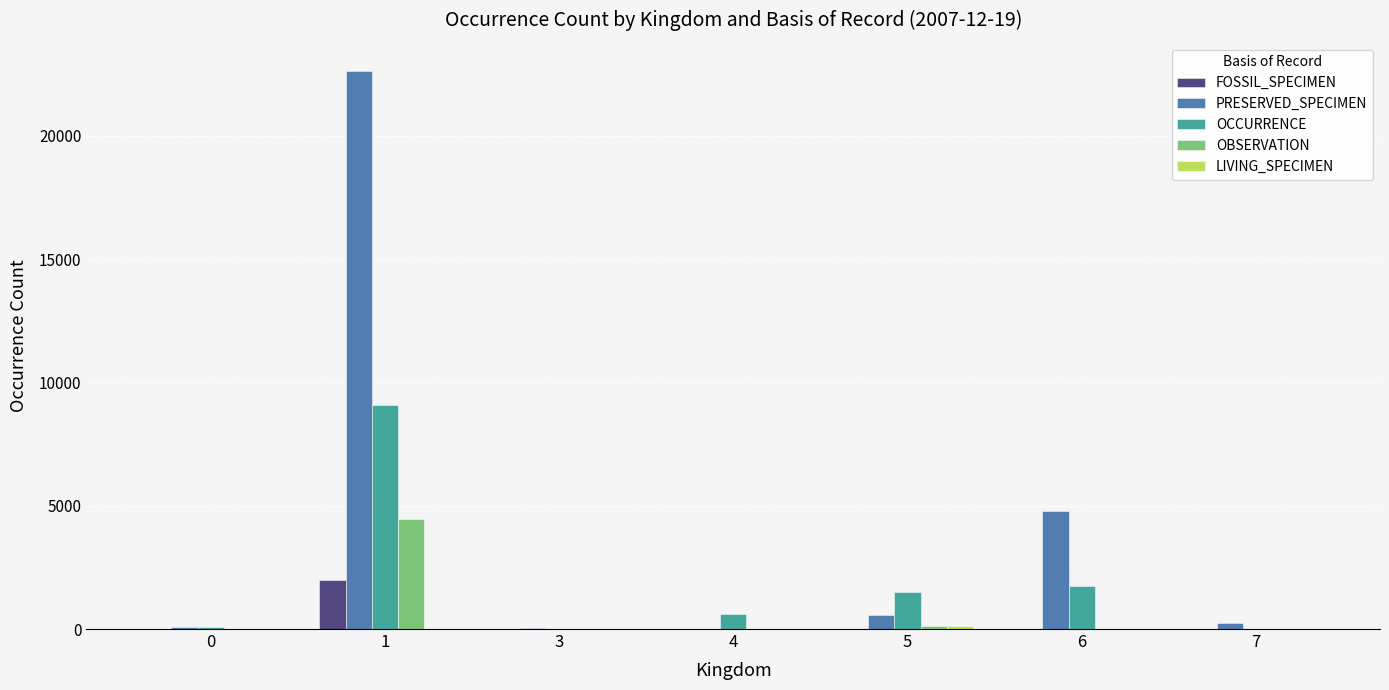

True or false: OCCURRENCE has a value of 76 at 0.

True